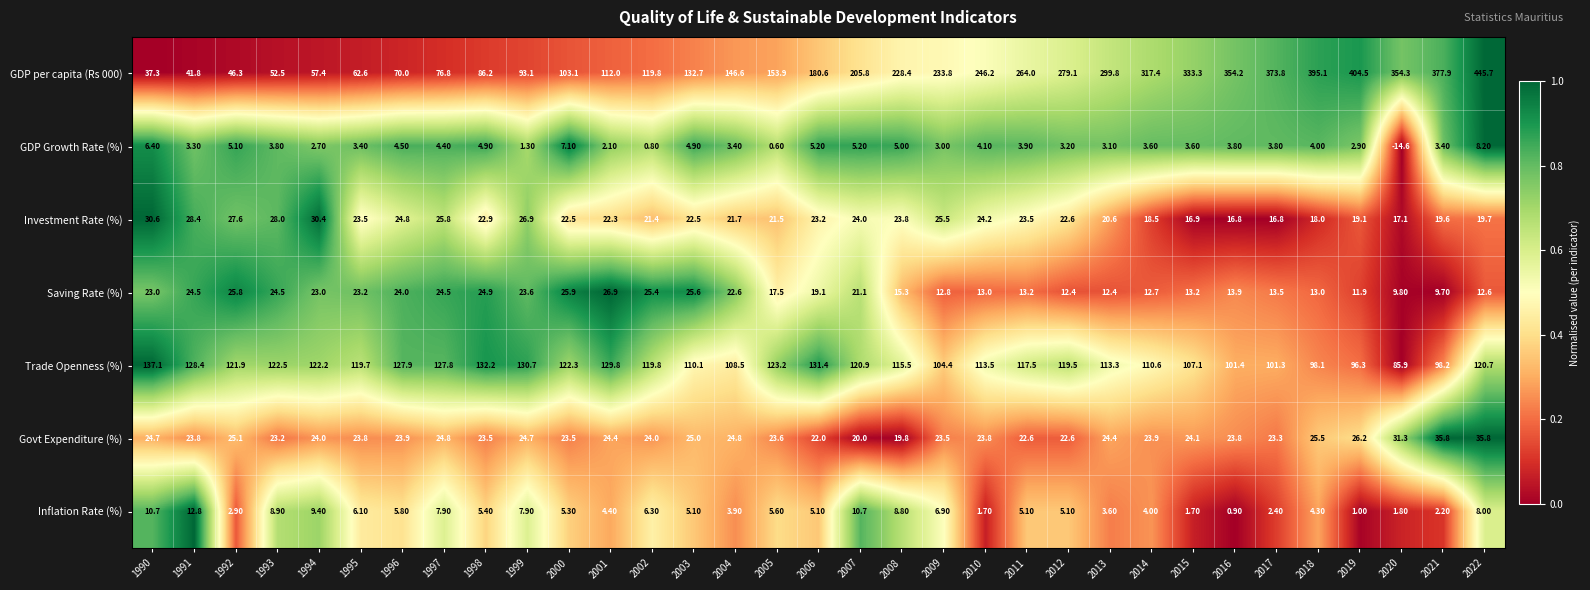

How many data points in Trade Openness (%) are above 119?

18